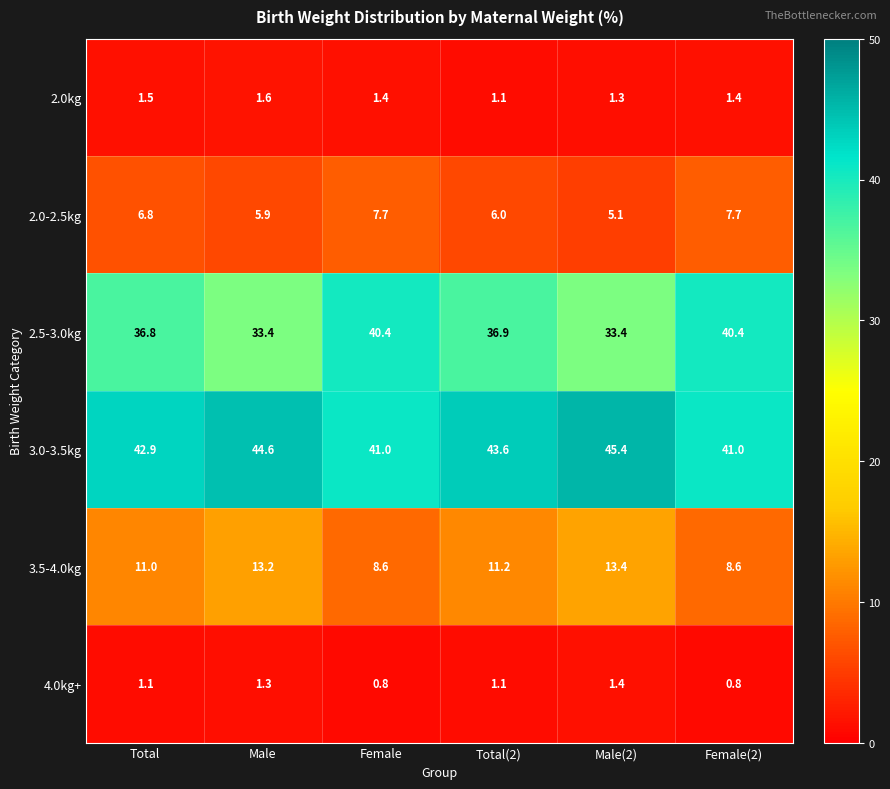

Rank the series at Female from highest to lowest value.

3.0-3.5kg, 2.5-3.0kg, 3.5-4.0kg, 2.0-2.5kg, 2.0kg, 4.0kg+